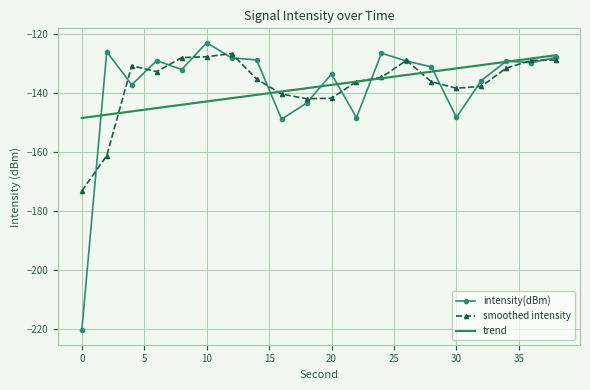

What is the maximum value shown in the chart?

-123.1